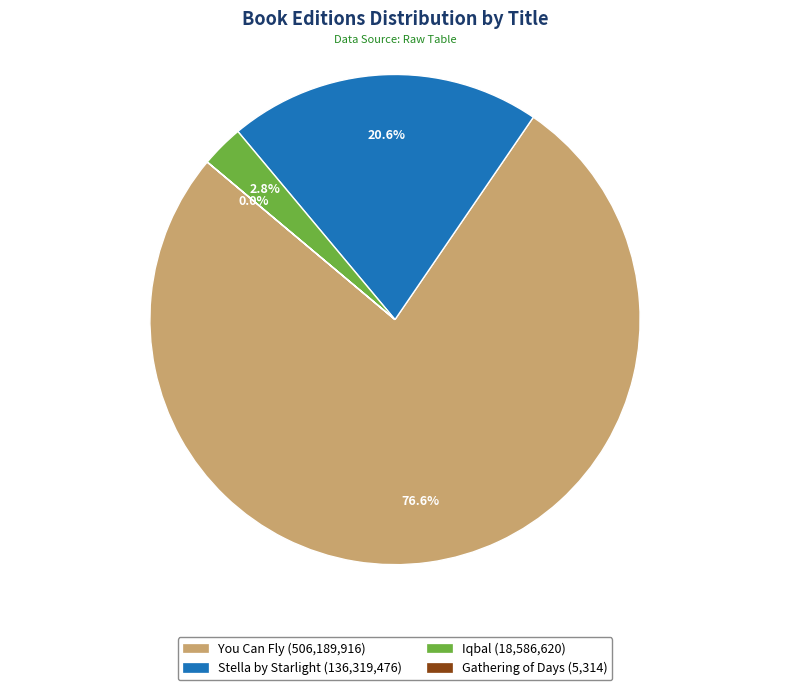

Which category has the biggest portion of the pie?

You Can Fly